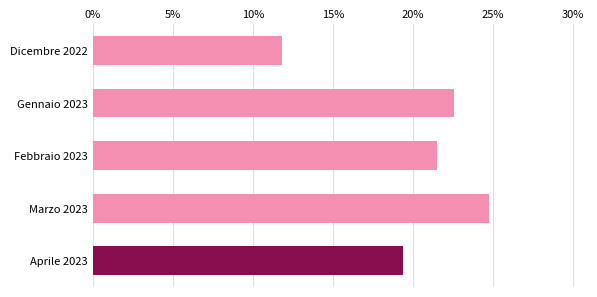

List the labels in order of value, smallest first.

Dicembre 2022, Aprile 2023, Febbraio 2023, Gennaio 2023, Marzo 2023